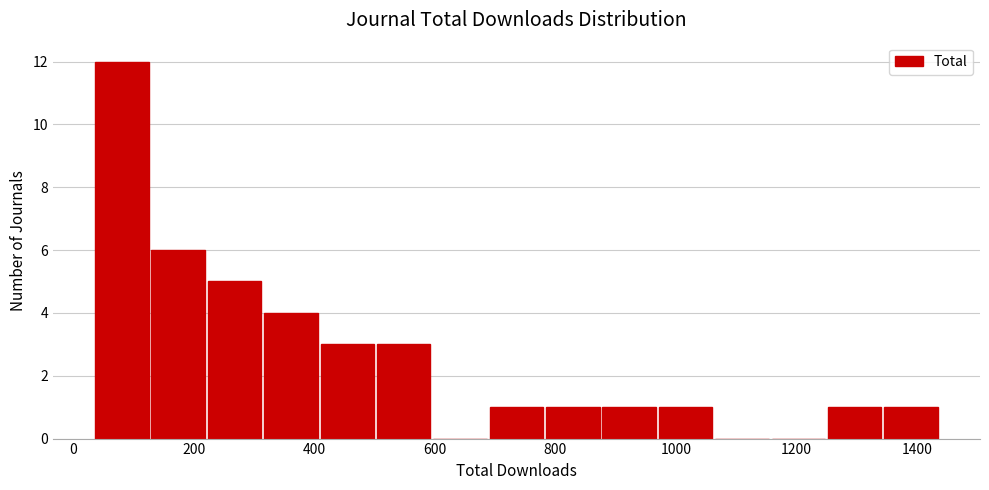

Reading left to right, list every bar in this chart as the range it spans on the x-axis followed by its height. Neither the bar edges nor the heights are printed on the chart, so give them approximately, as read against the axes.

40 to 120: 12
120 to 220: 6
220 to 320: 5
320 to 400: 4
400 to 500: 3
500 to 600: 3
600 to 680: 0
680 to 780: 1
780 to 880: 1
880 to 960: 1
960 to 1060: 1
1060 to 1160: 0
1160 to 1240: 0
1240 to 1340: 1
1340 to 1440: 1